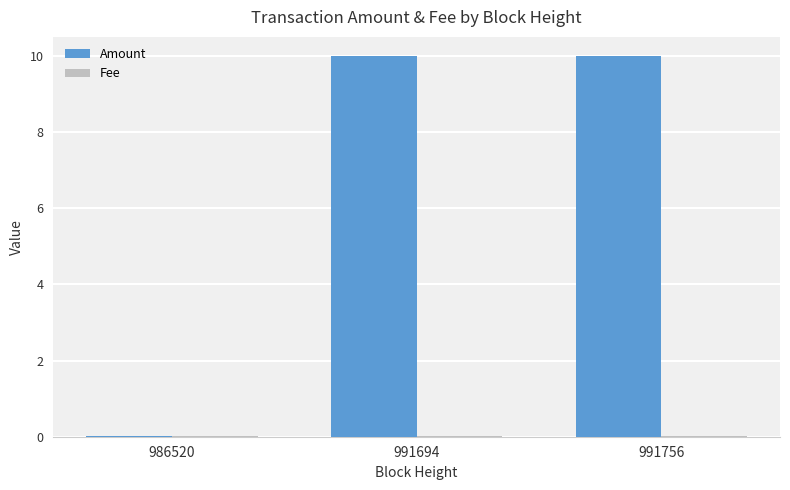

Which series has the largest total across all categories?

Amount